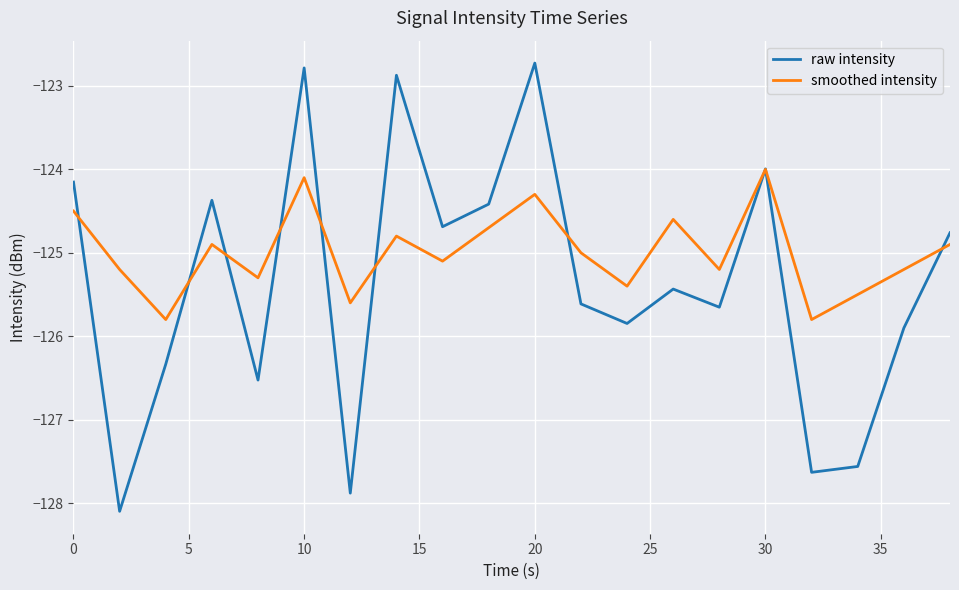

After their last crossing, which series has the higher values: smoothed intensity or raw intensity?

raw intensity